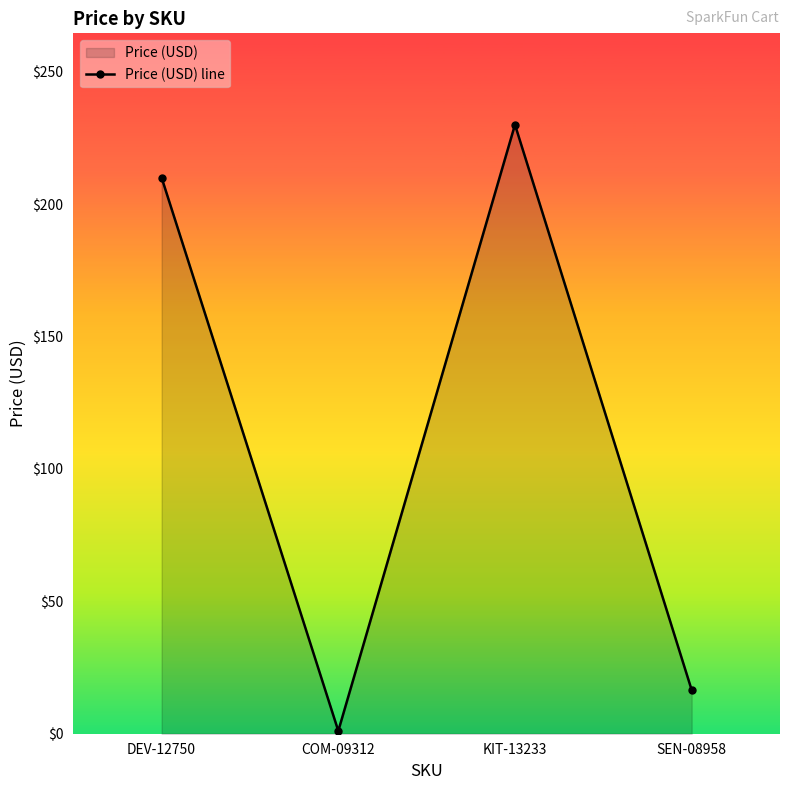

Rank the categories by value from lowest to highest.

COM-09312, SEN-08958, DEV-12750, KIT-13233